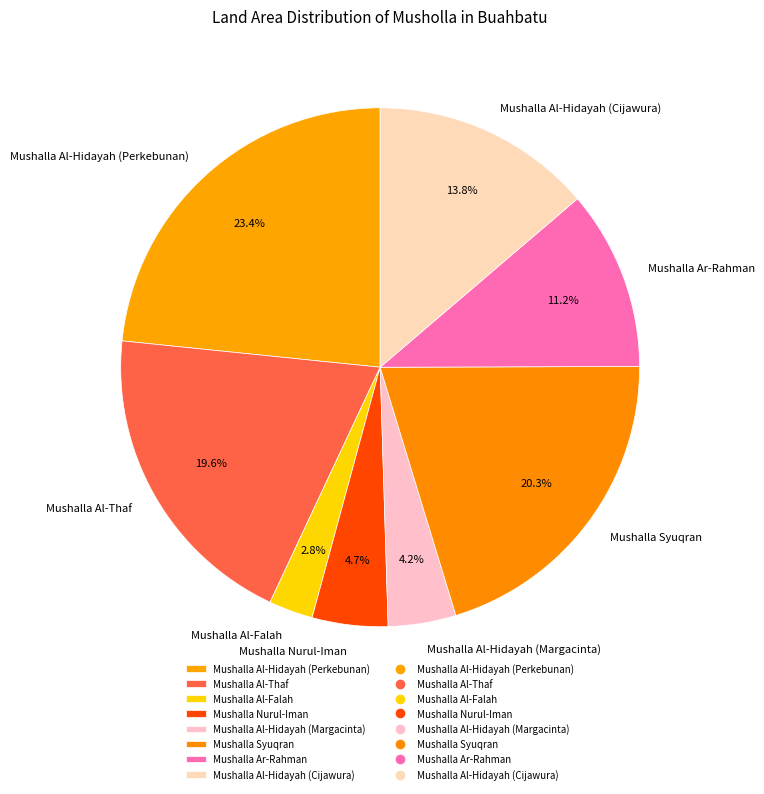

Which category has the smallest portion of the pie?

Mushalla Al-Falah